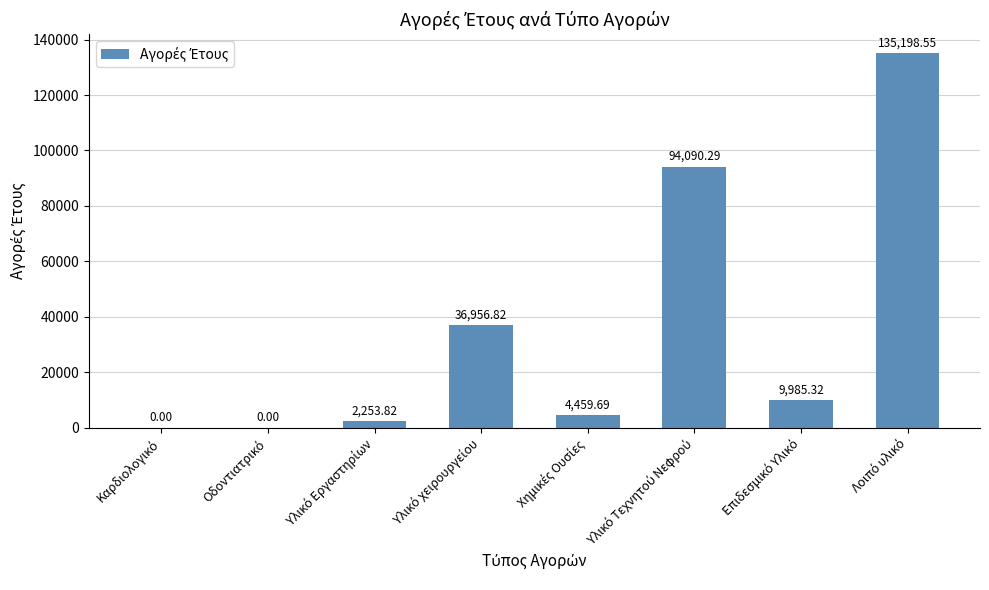

Count the number of categories in the chart.

8